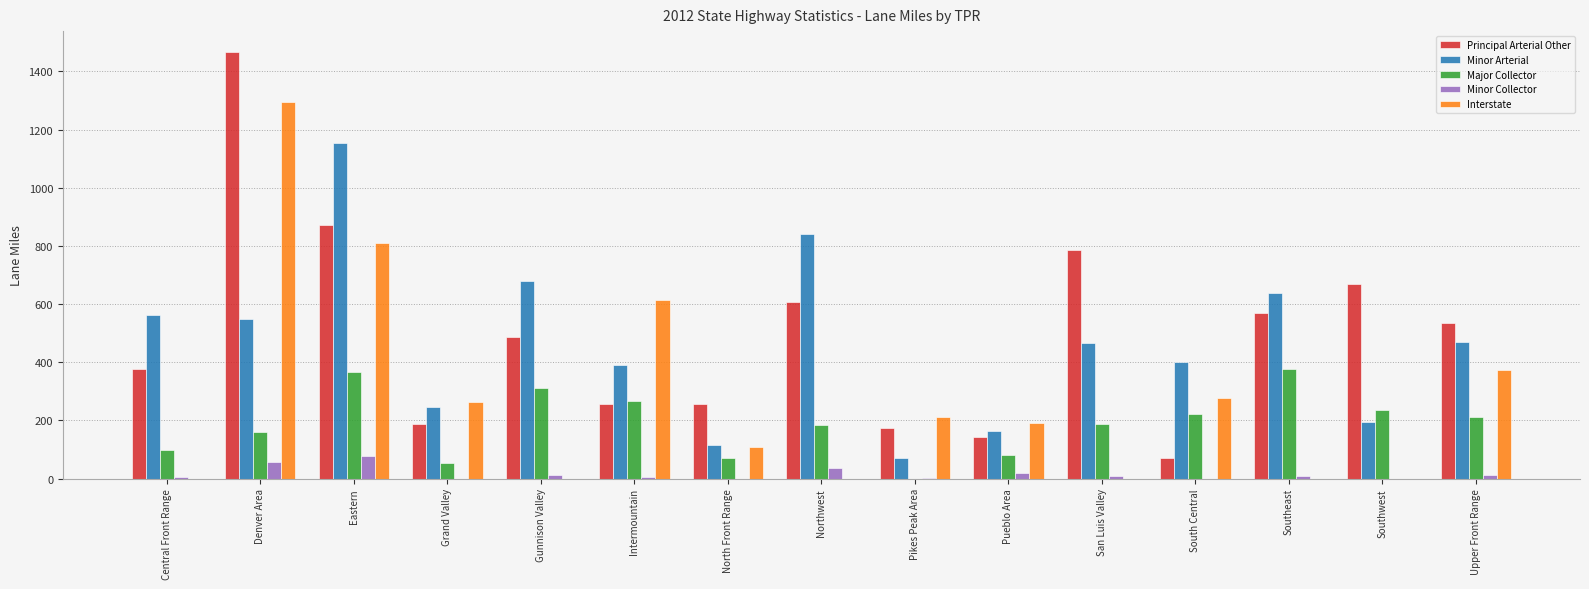

Which category has the highest value across all series?

Denver Area